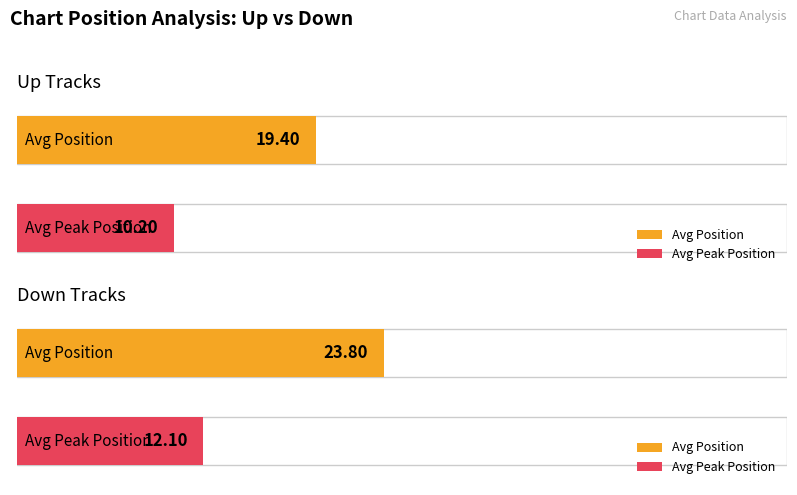

What is the label of the 1st bar from the left?

up